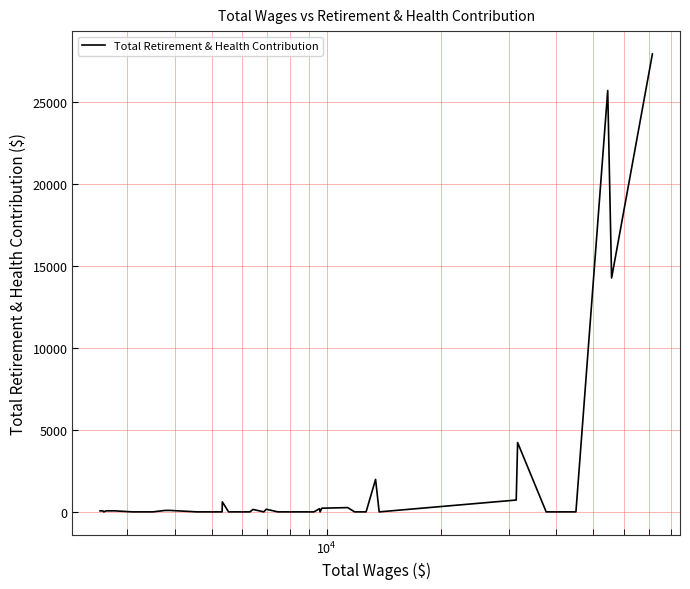

Does the chart have visible grid lines?

Yes